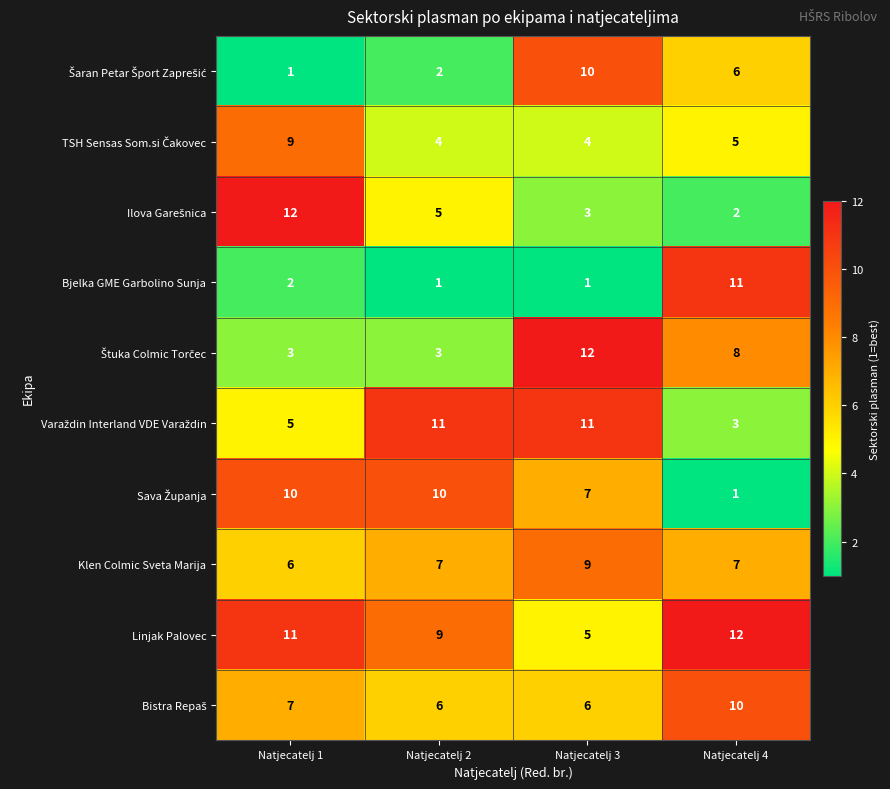

What is the greatest value displayed?

12